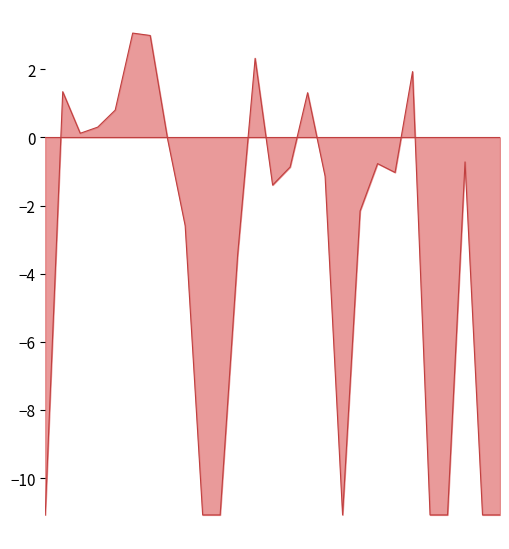

What is the minimum value shown in the chart?

-11.1